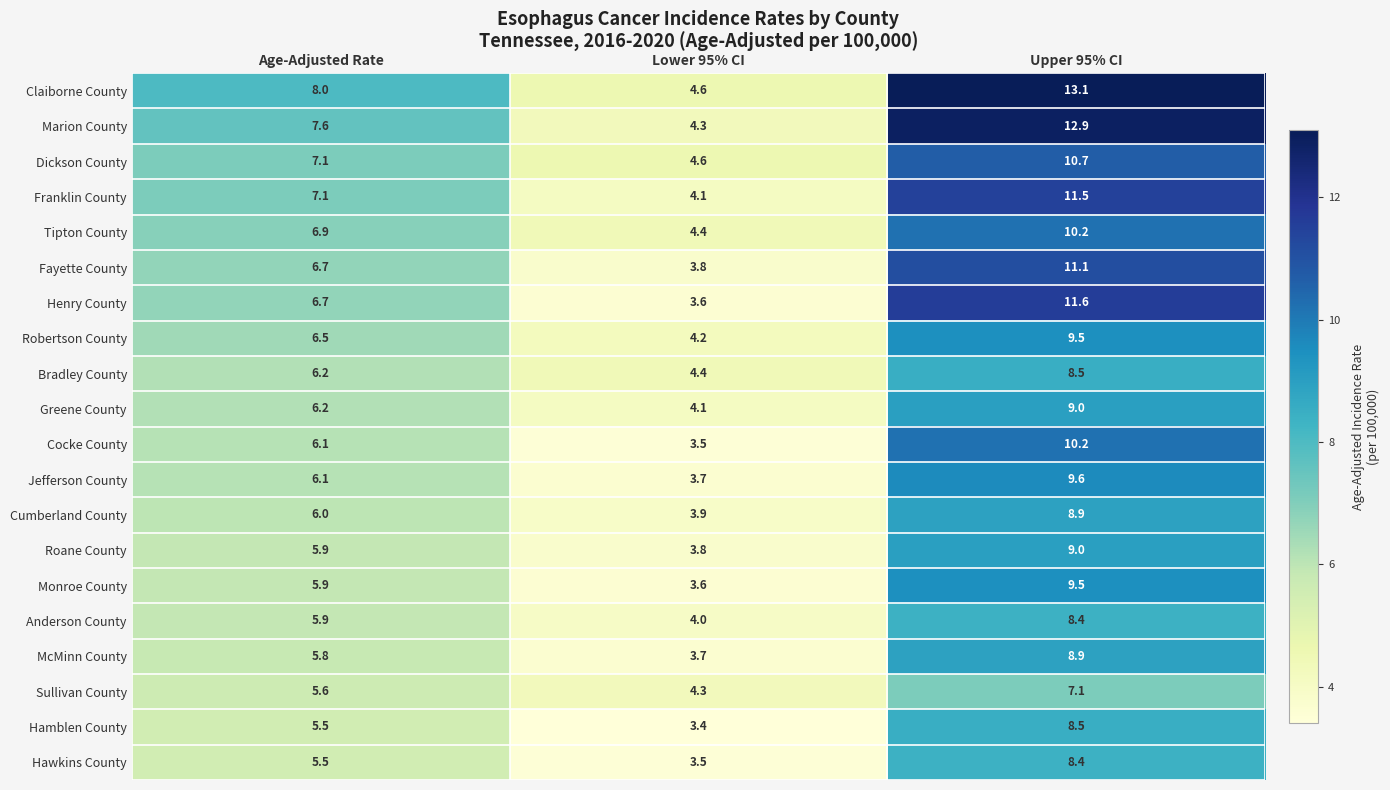

What is the minimum value for Claiborne County?

4.6